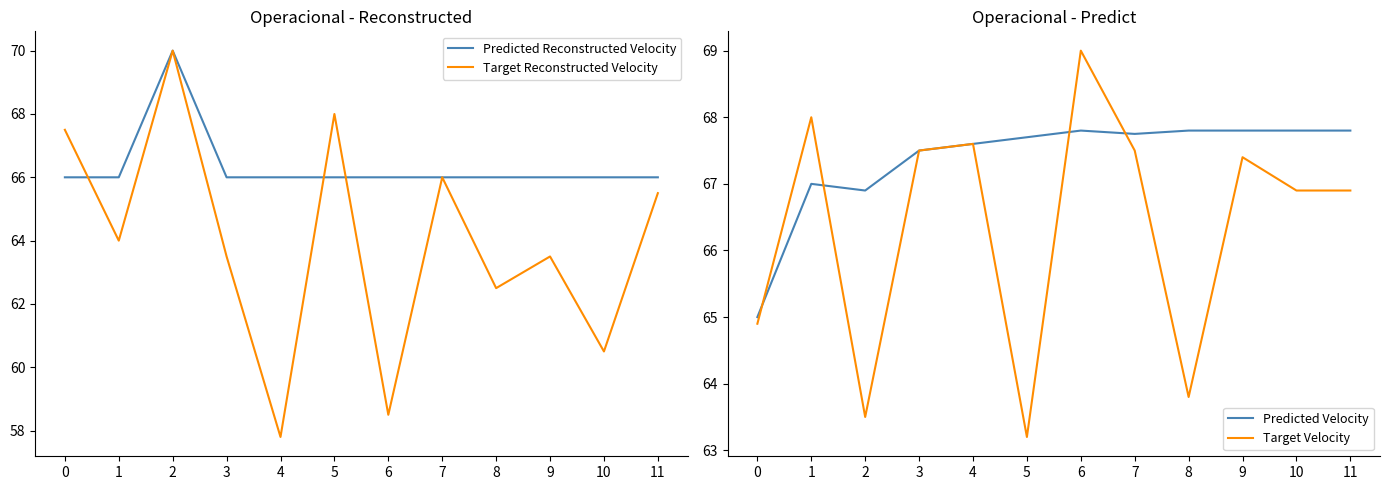

How many series are shown in this chart?

4